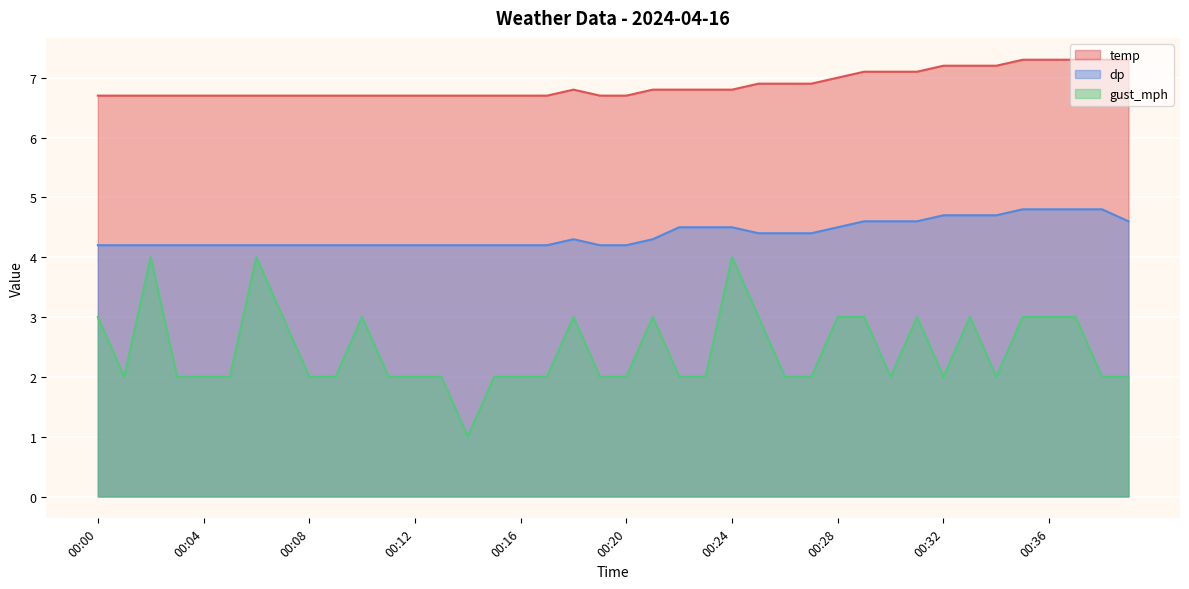

What is the total value across all series at 00:33?

14.9